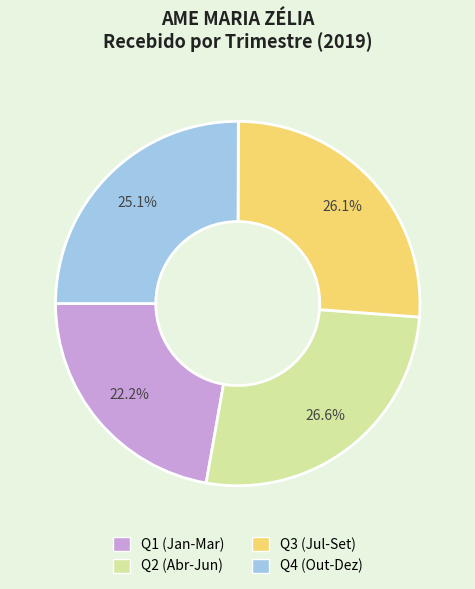

Does any single category account for the majority?

No